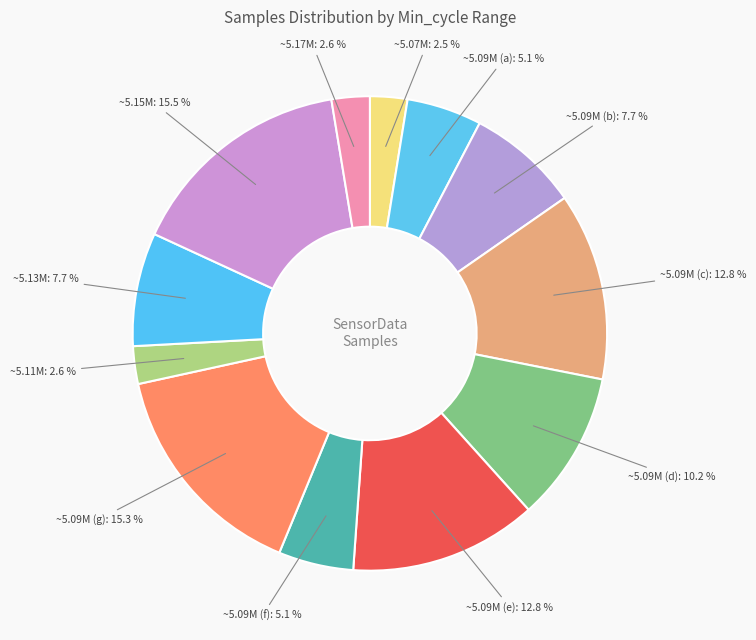

What is the ratio of the value at ~5.15M to the value at ~5.17M?

6.0